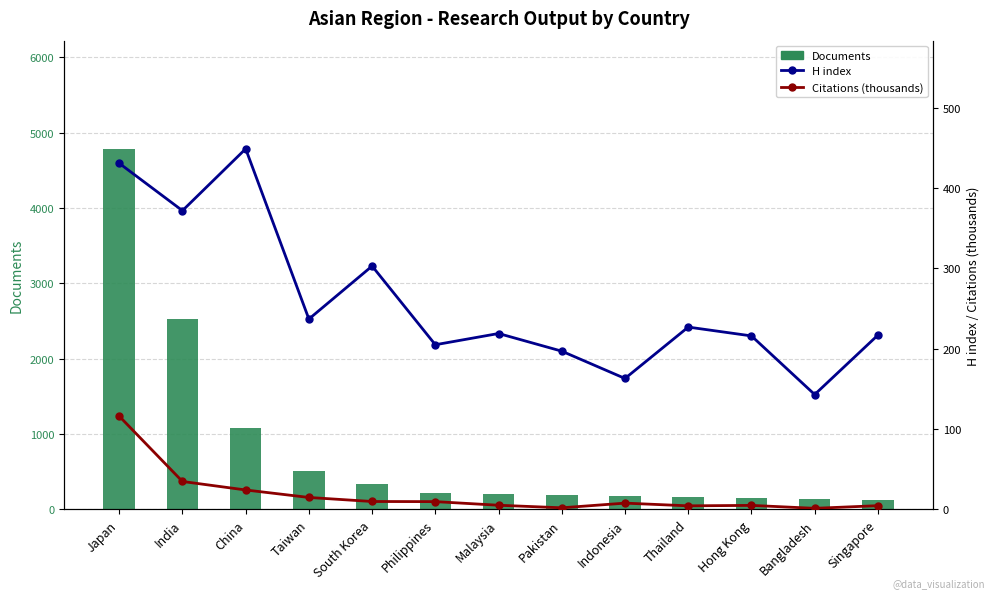

Count the number of data series in this chart.

3